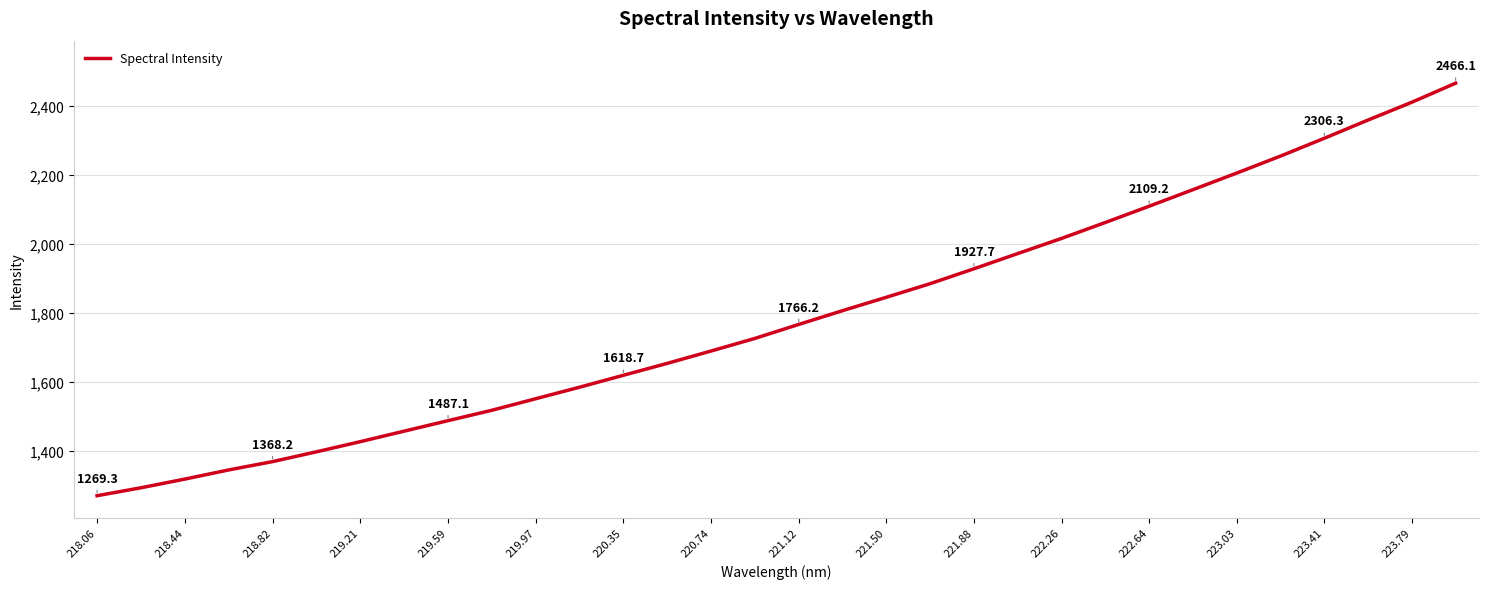

Does the chart display data point markers on the line(s)?

No